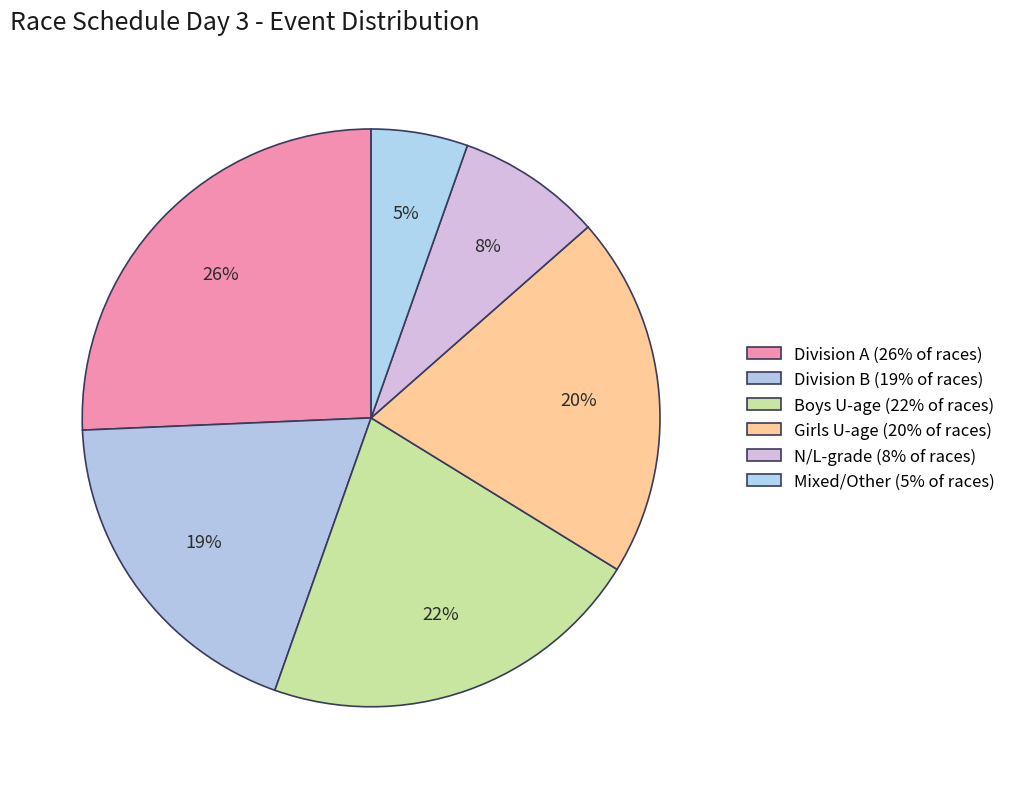

How many segments does this pie chart have?

6